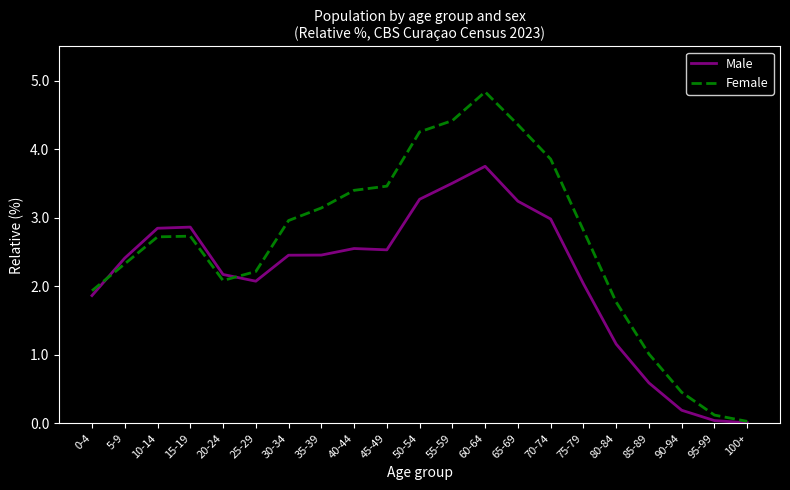

Is it true that Male equals 4.7 at 10-14?

False